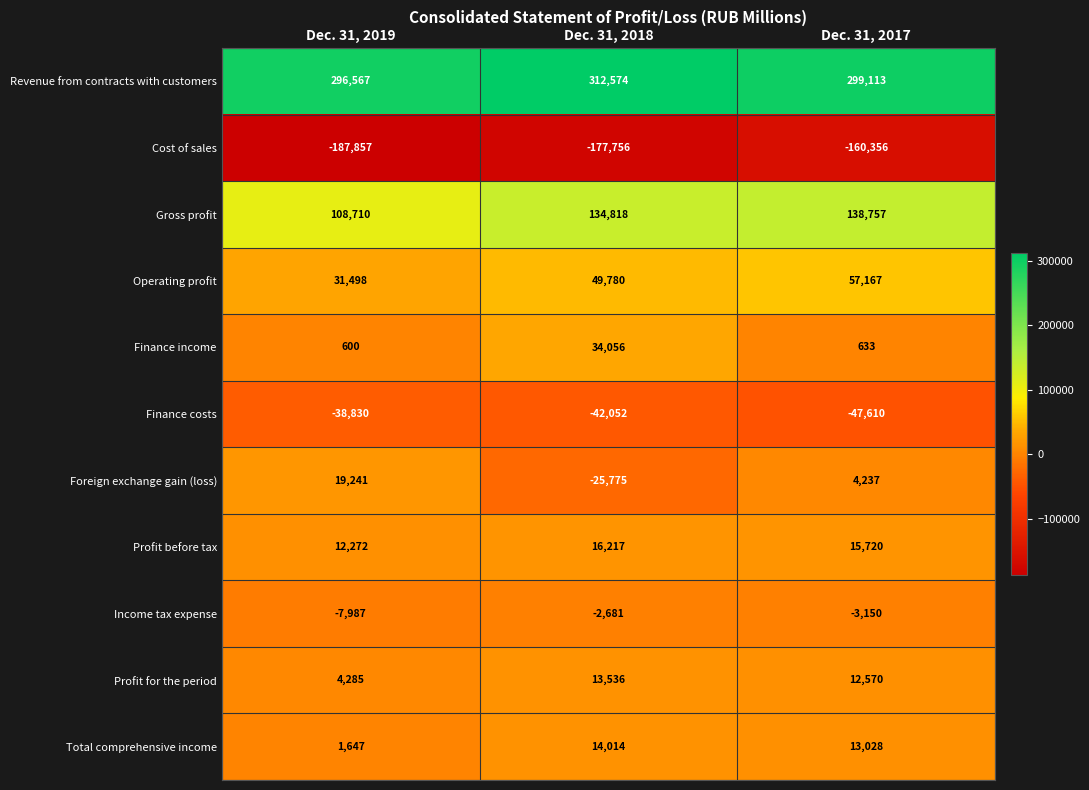

What is the difference between the maximum and minimum values in the Total comprehensive income series?

12367